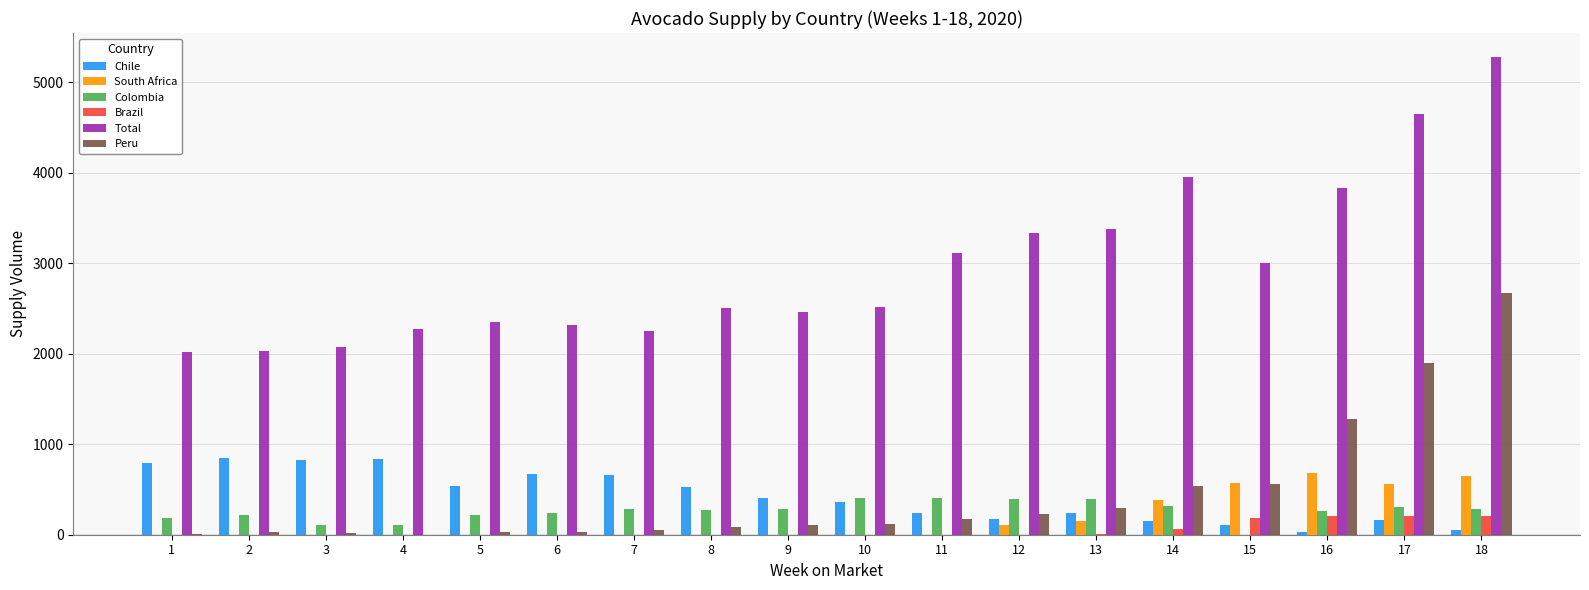

At which category does the chart reach its peak across all series?

18